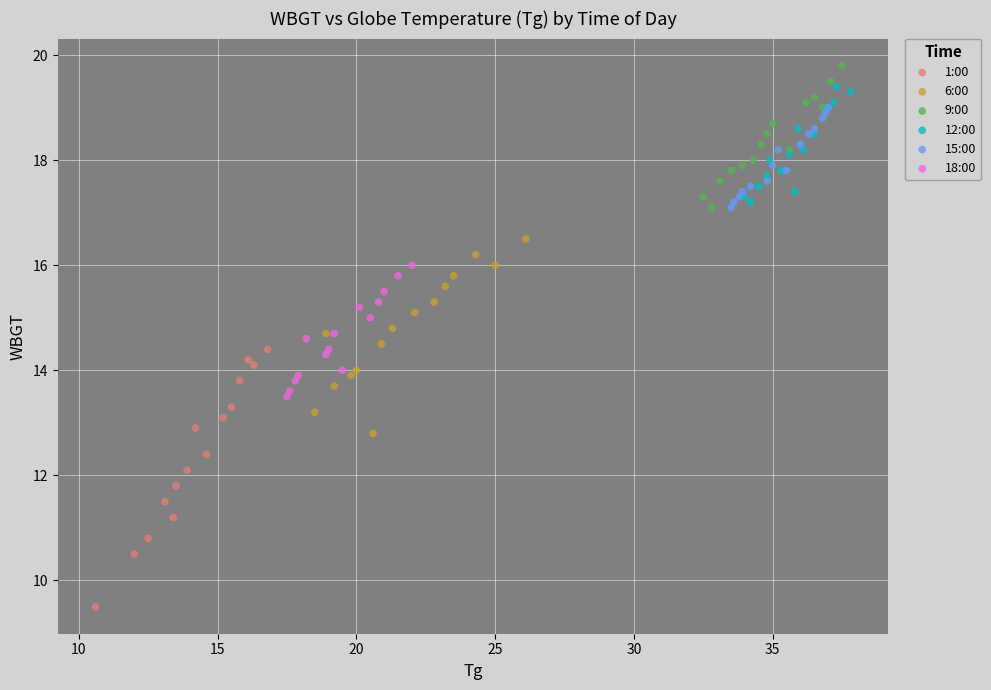

Which series reaches the minimum Y coordinate?

1:00